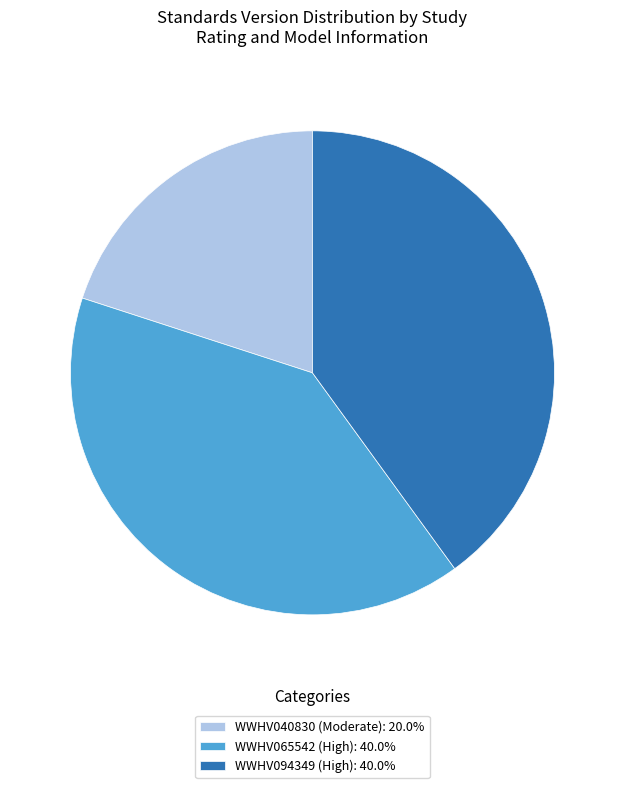

Is there a majority slice in this chart?

No